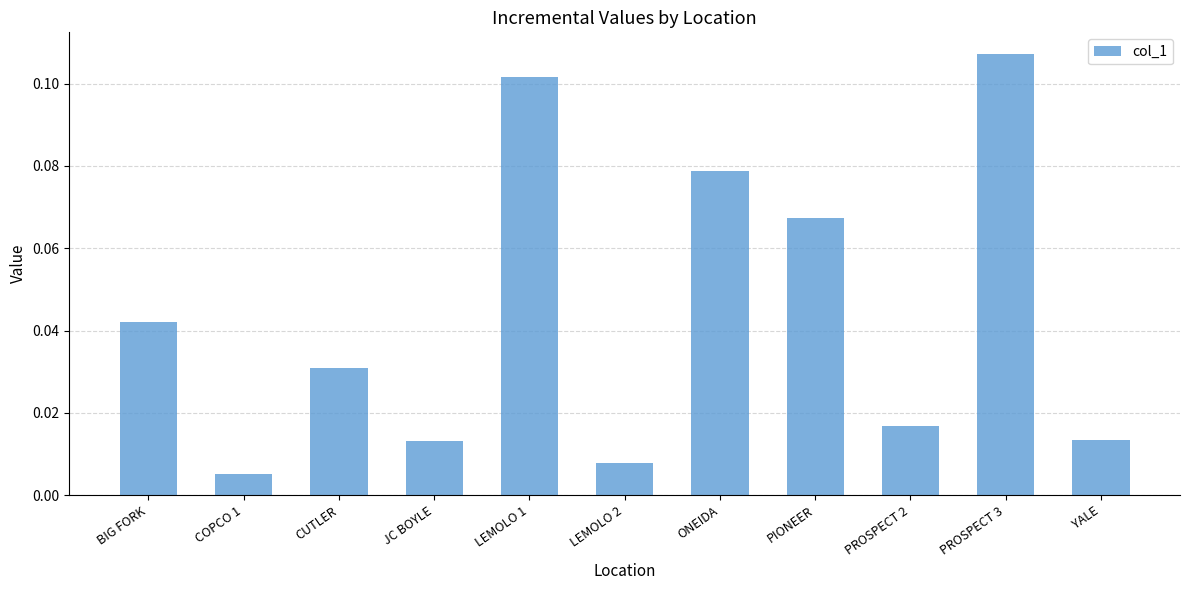

What is the label of the 7th bar from the left?

ONEIDA